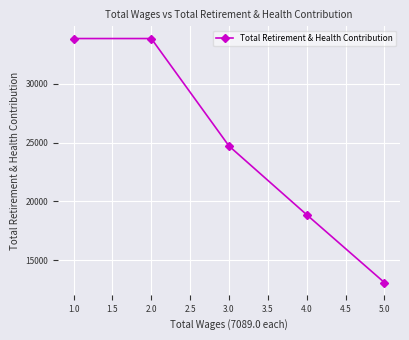

What is the label of the 4th point from the left?

4.0